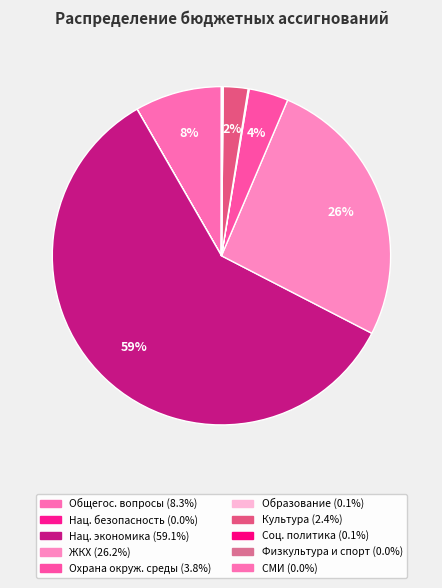

Rank the categories by value from highest to lowest.

НАЦИОНАЛЬНАЯ ЭКОНОМИКА, ЖИЛИЩНО-КОММУНАЛЬНОЕ ХОЗЯЙСТВО, ОБЩЕГОСУДАРСТВЕННЫЕ ВОПРОСЫ, ОХРАНА ОКРУЖАЮЩЕЙ СРЕДЫ, КУЛЬТУРА, КИНЕМАТОГРАФИЯ, СОЦИАЛЬНАЯ ПОЛИТИКА, ОБРАЗОВАНИЕ, ФИЗИЧЕСКАЯ КУЛЬТУРА И СПОРТ, СРЕДСТВА МАССОВОЙ ИНФОРМАЦИИ, НАЦИОНАЛЬНАЯ БЕЗОПАСНОСТЬ